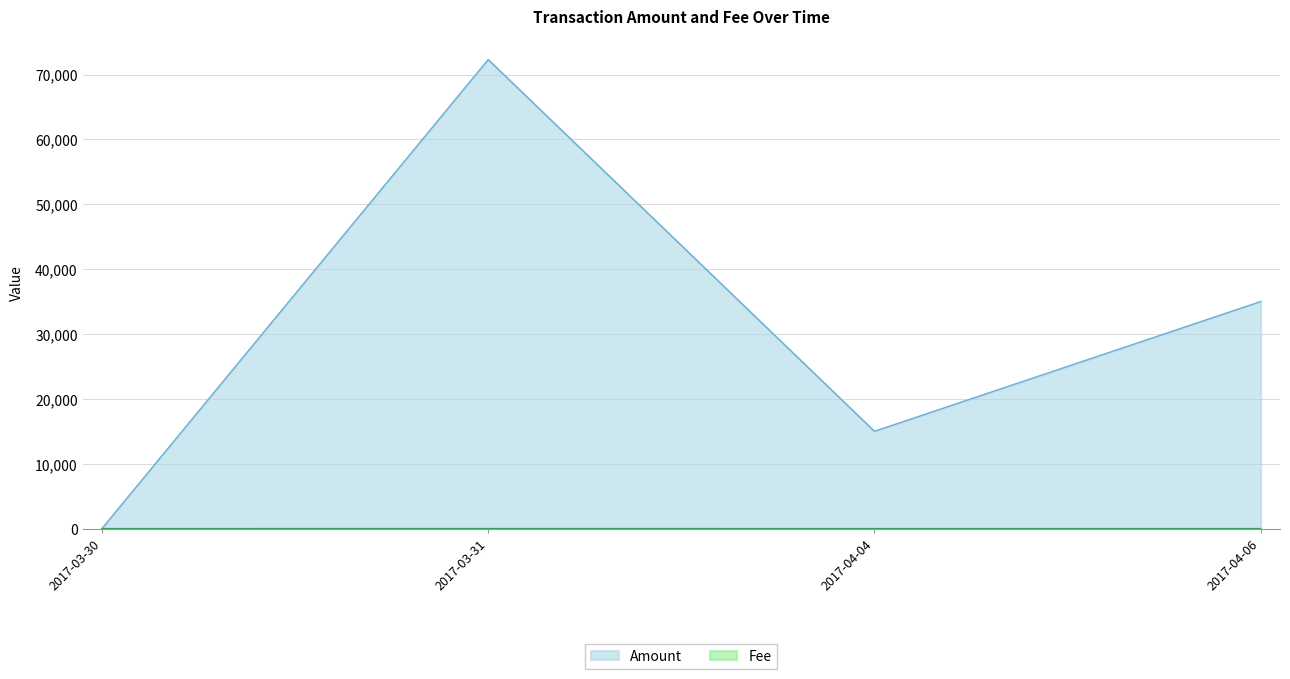

What is the average value of the Amount series?

30576